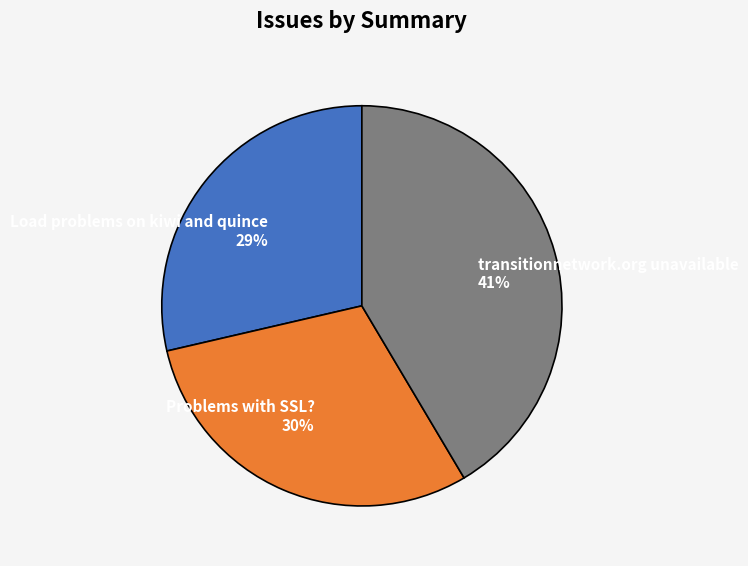

What is the smallest slice in the pie chart?

Load problems on kiwi and quince